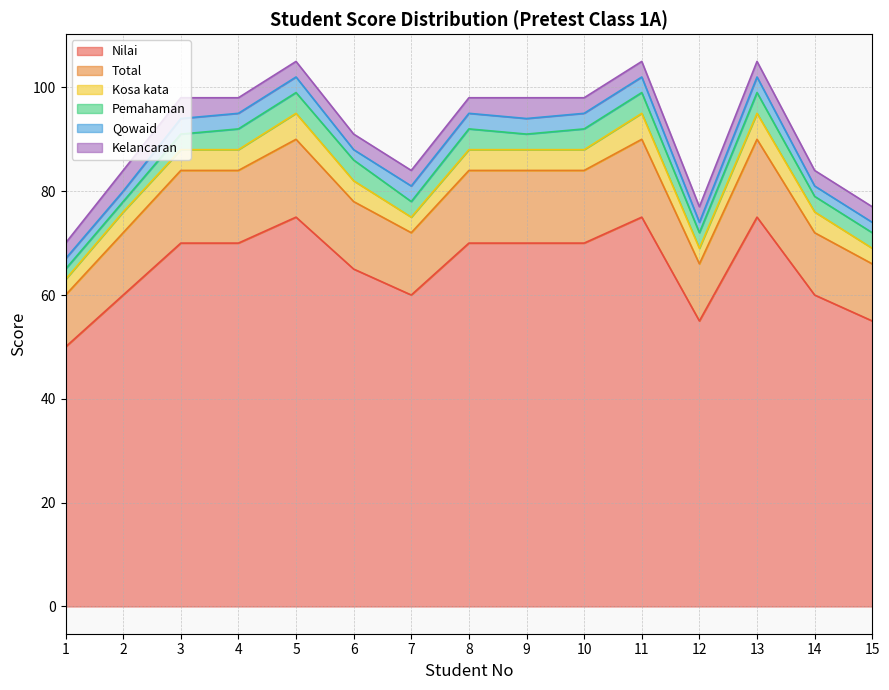

Reading left to right, list all the values displayed in this chart.

Nilai: 1=50	2=60	3=70	4=70	5=75	6=65	7=60	8=70	9=70	10=70	11=75	12=55	13=75	14=60	15=55
Total: 1=10	2=12	3=14	4=14	5=15	6=13	7=12	8=14	9=14	10=14	11=15	12=11	13=15	14=12	15=11
Kosa kata: 1=3	2=4	3=4	4=4	5=5	6=4	7=3	8=4	9=4	10=4	11=5	12=3	13=5	14=4	15=3
Pemahaman: 1=2	2=2	3=3	4=4	5=4	6=4	7=3	8=4	9=3	10=4	11=4	12=3	13=4	14=3	15=3
Qowaid: 1=2	2=2	3=3	4=3	5=3	6=2	7=3	8=3	9=3	10=3	11=3	12=2	13=3	14=2	15=2
Kelancaran: 1=3	2=4	3=4	4=3	5=3	6=3	7=3	8=3	9=4	10=3	11=3	12=3	13=3	14=3	15=3